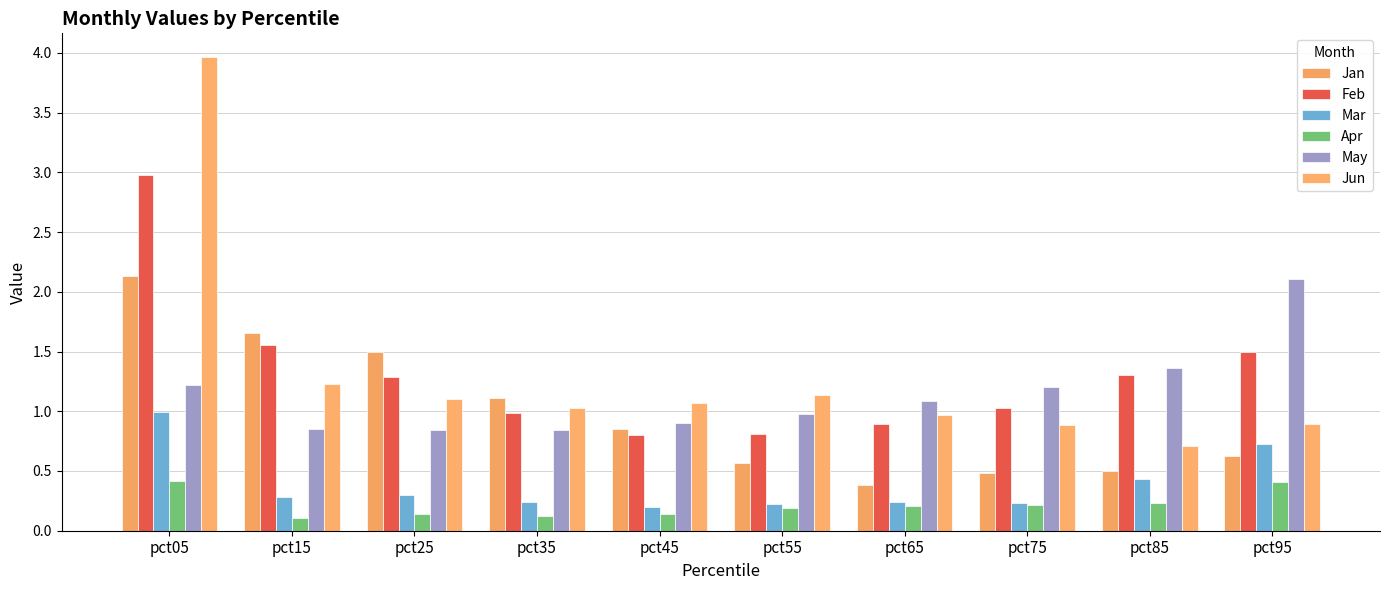

What is the greatest value displayed?

4.0